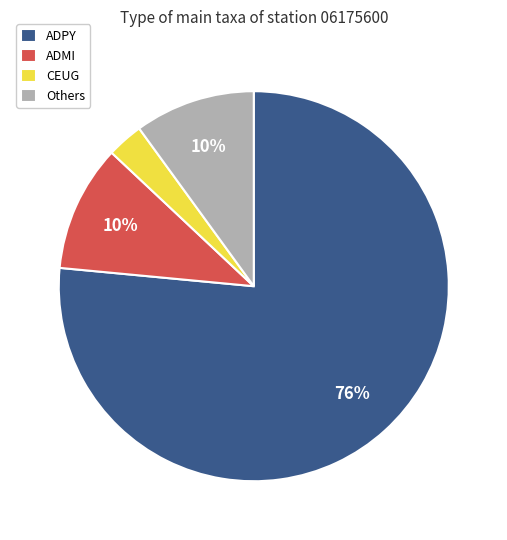

Is the sum of CEUG and ADPY greater than half?

Yes